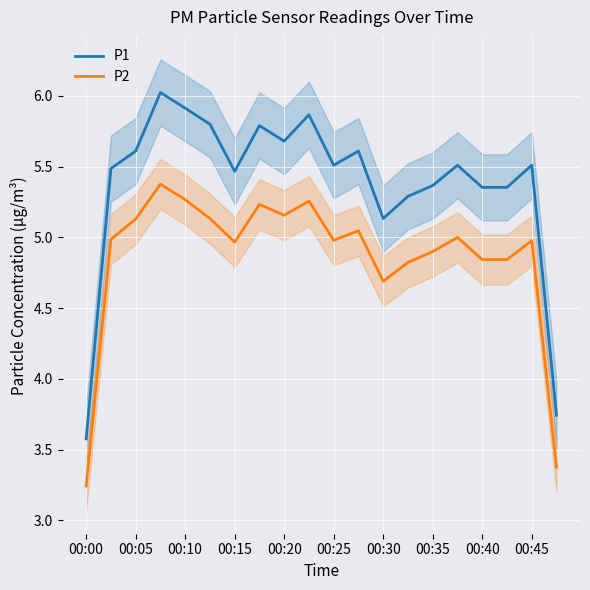

What is the highest value of the P1 series?

6.0